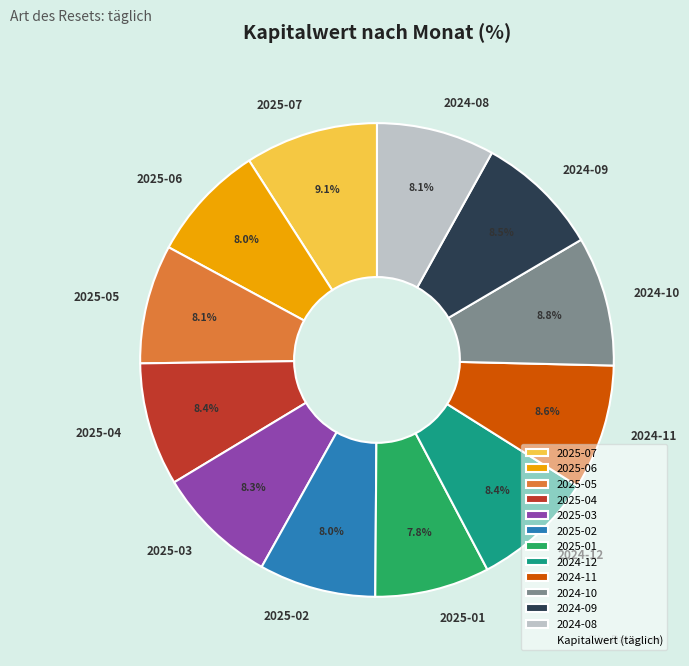

Does any single category account for the majority?

No